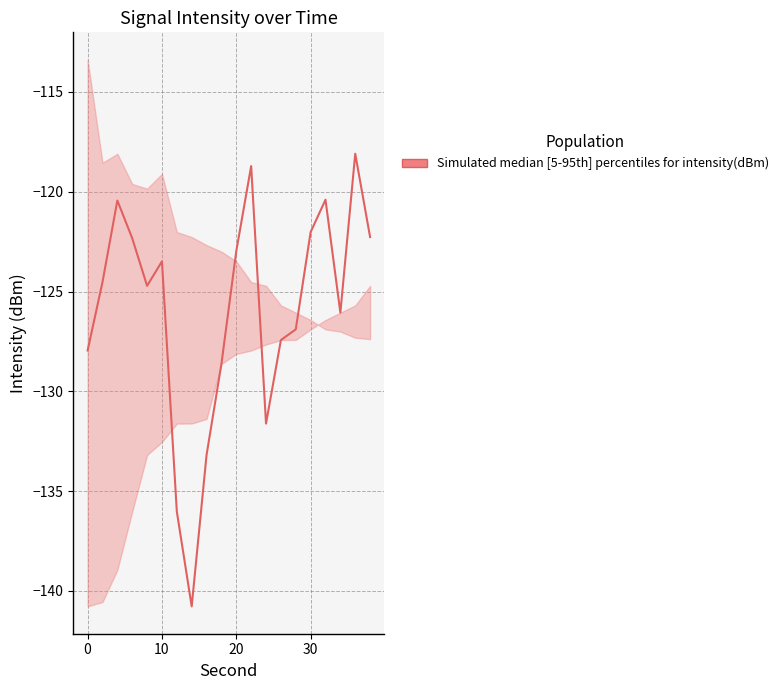

Count the number of data series in this chart.

1